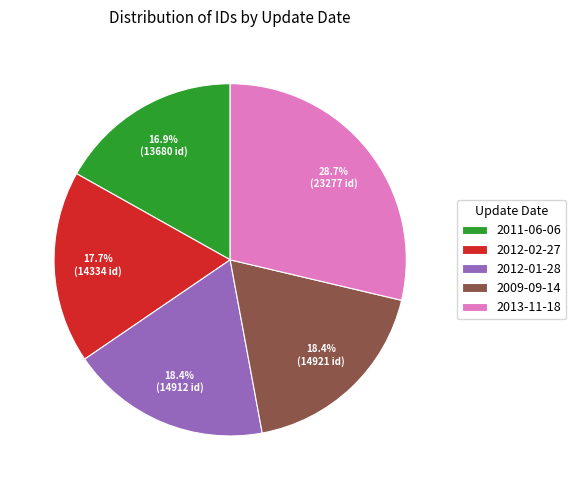

Count the number of slices in the pie.

5